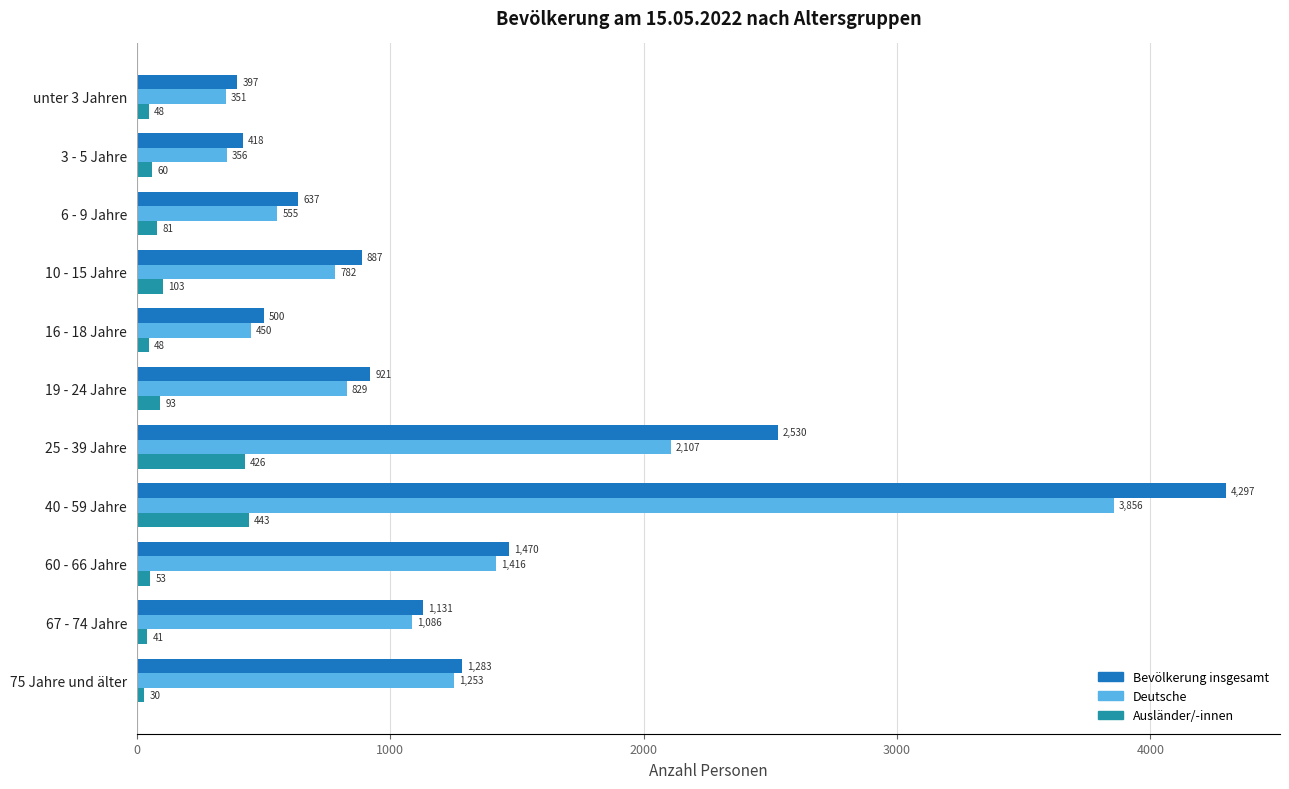

What is the average value of the Ausländer/-innen series?

130